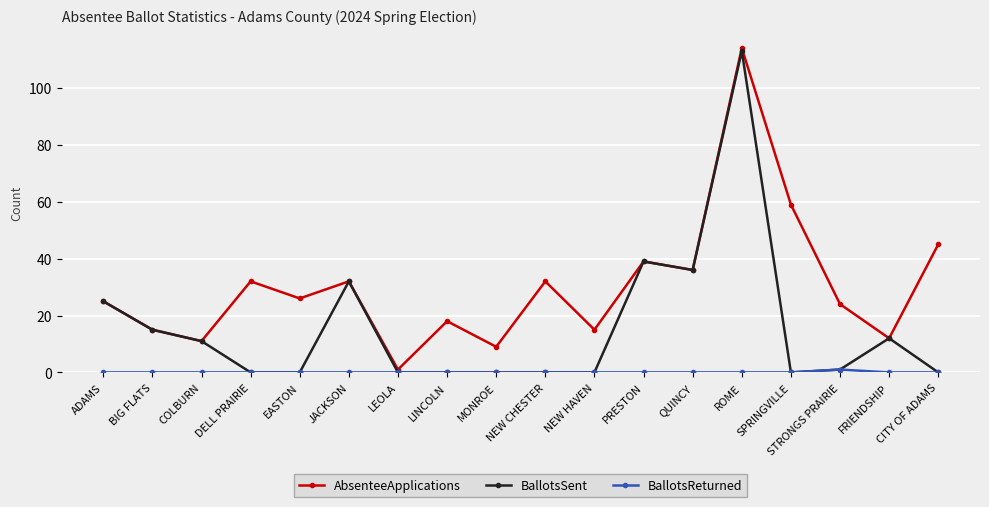

At how many categories does at least one series exceed 85?

1